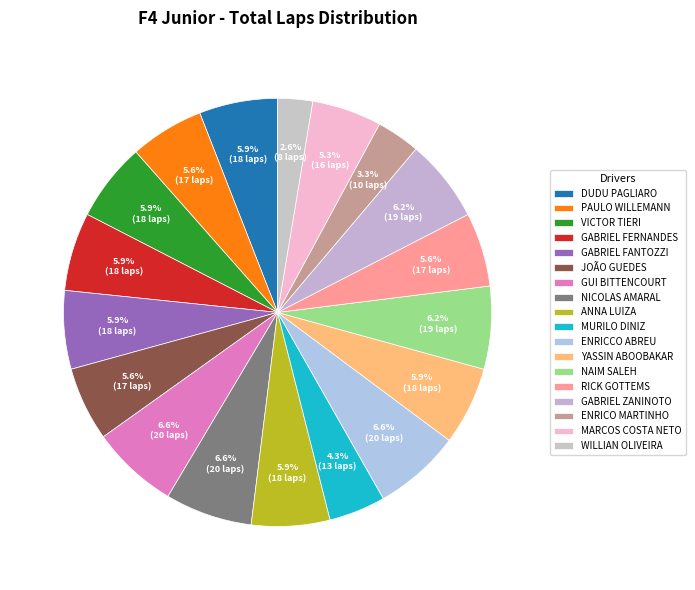

What portion of the pie excludes PAULO WILLEMANN?

94.4%